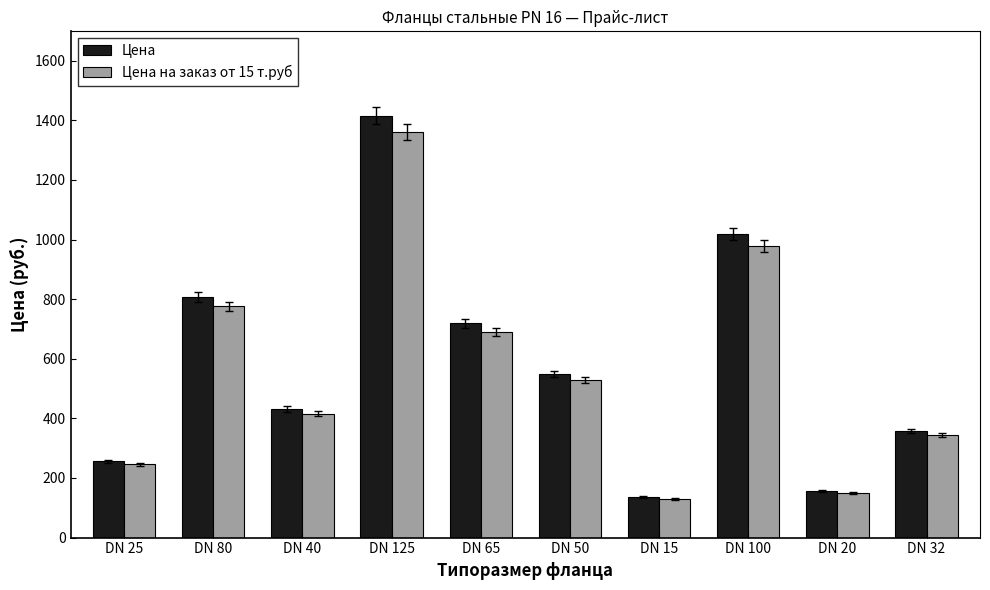

True or false: Цена на заказ от 15 т.руб has a value of 930.1 at DN 65.

False